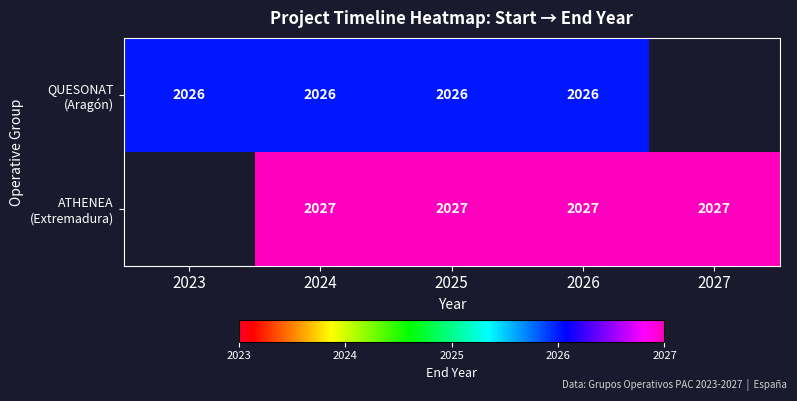

Is the value of ATHENEA (Extremadura) at 2027 greater than the value of QUESONAT (Aragón) at 2027?

No